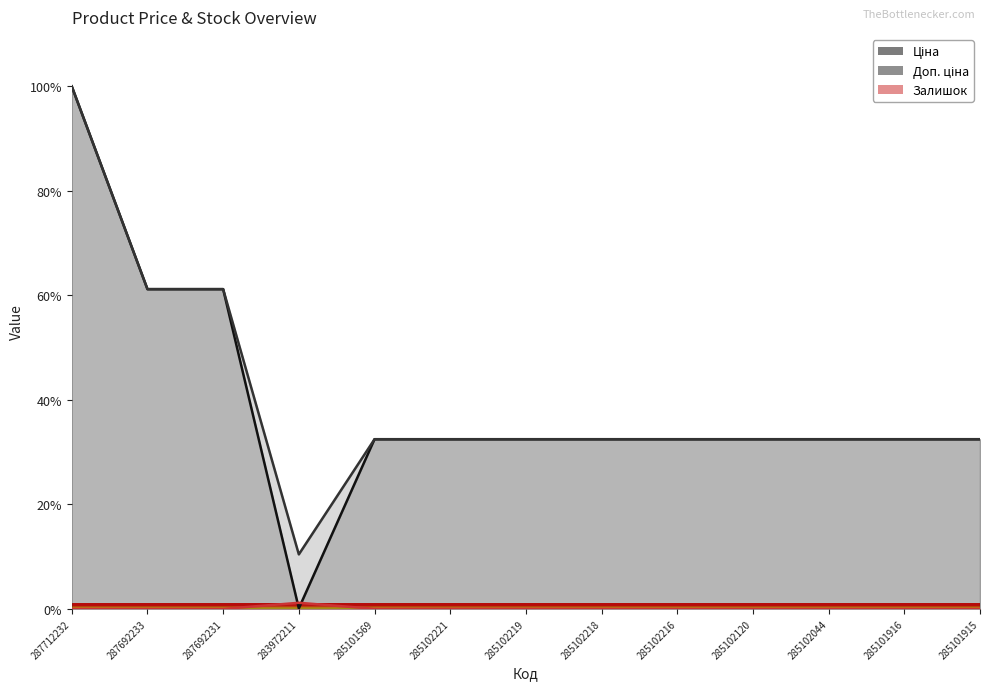

What is the value of the Ціна point at the 5th from the left?

32.5